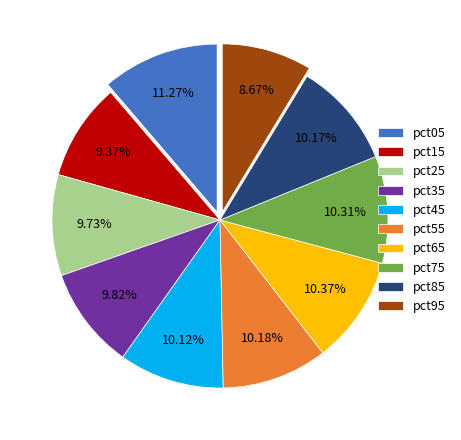

The pct35 slice represents 10% of the pie. True or false?

True